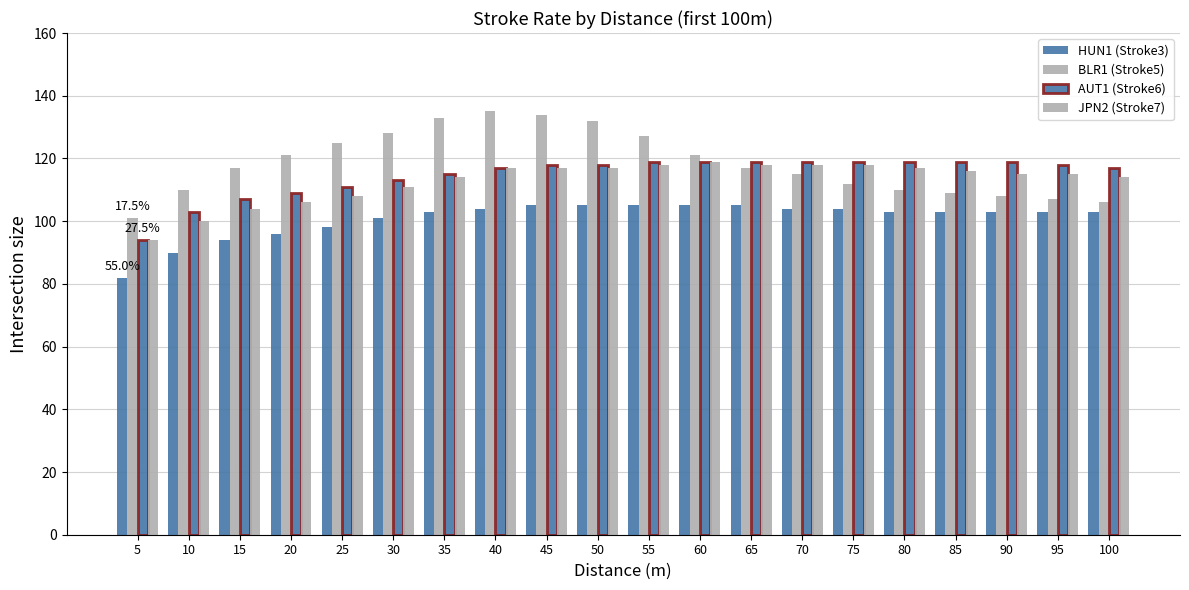

How many bars are there in total?

80